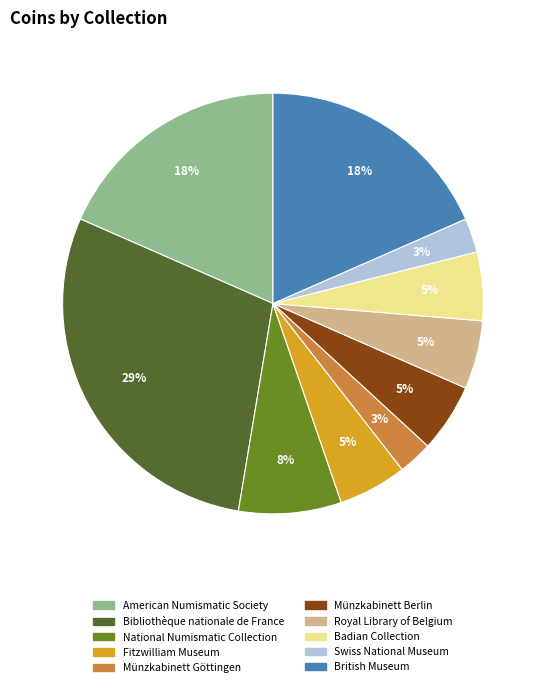

Does Royal Library of Belgium represent more than half of the total?

No